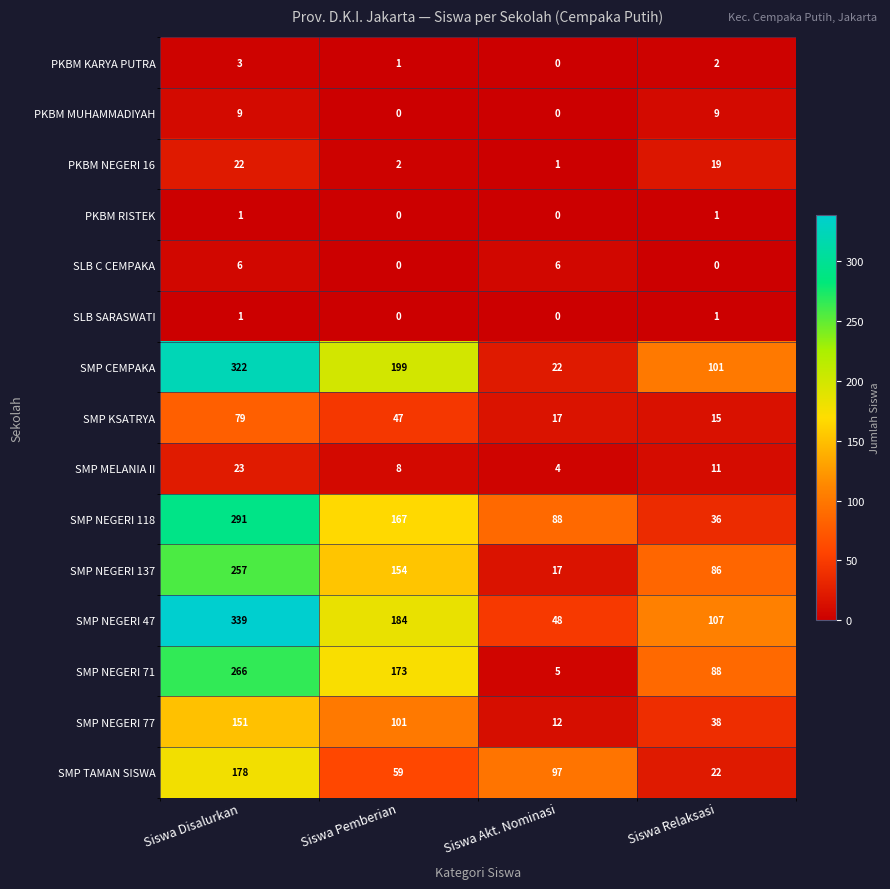

What is the average value of the SMP NEGERI 118 series?

146